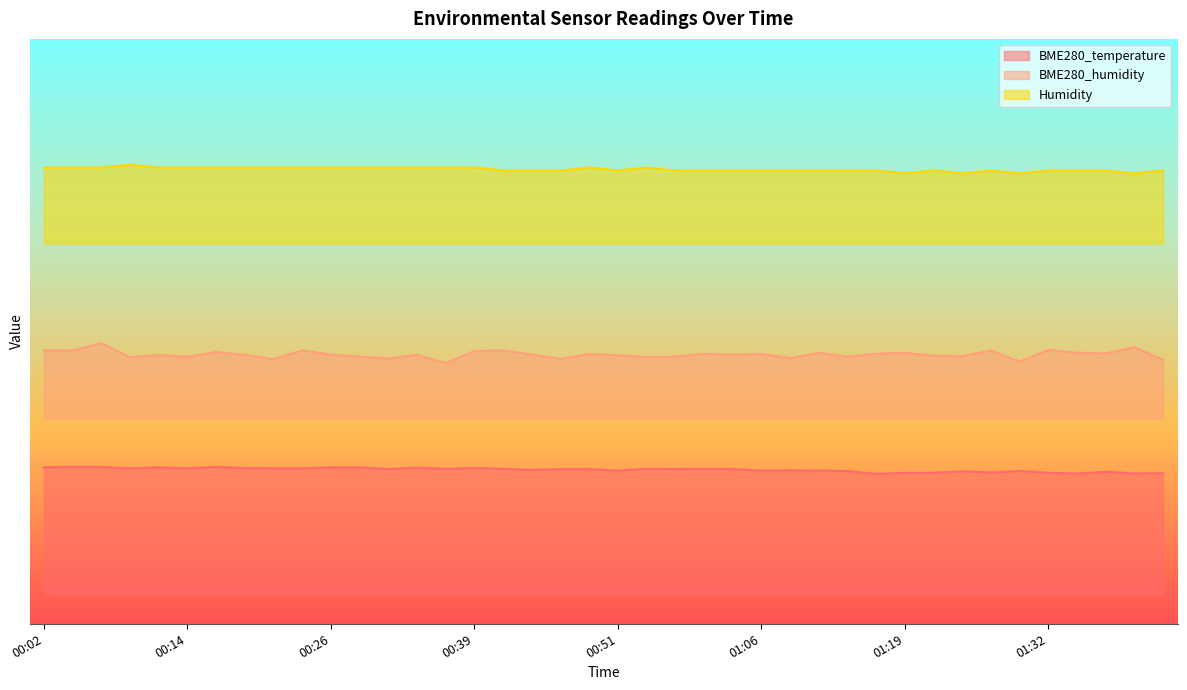

At which category does the chart reach its minimum across all series?

01:17